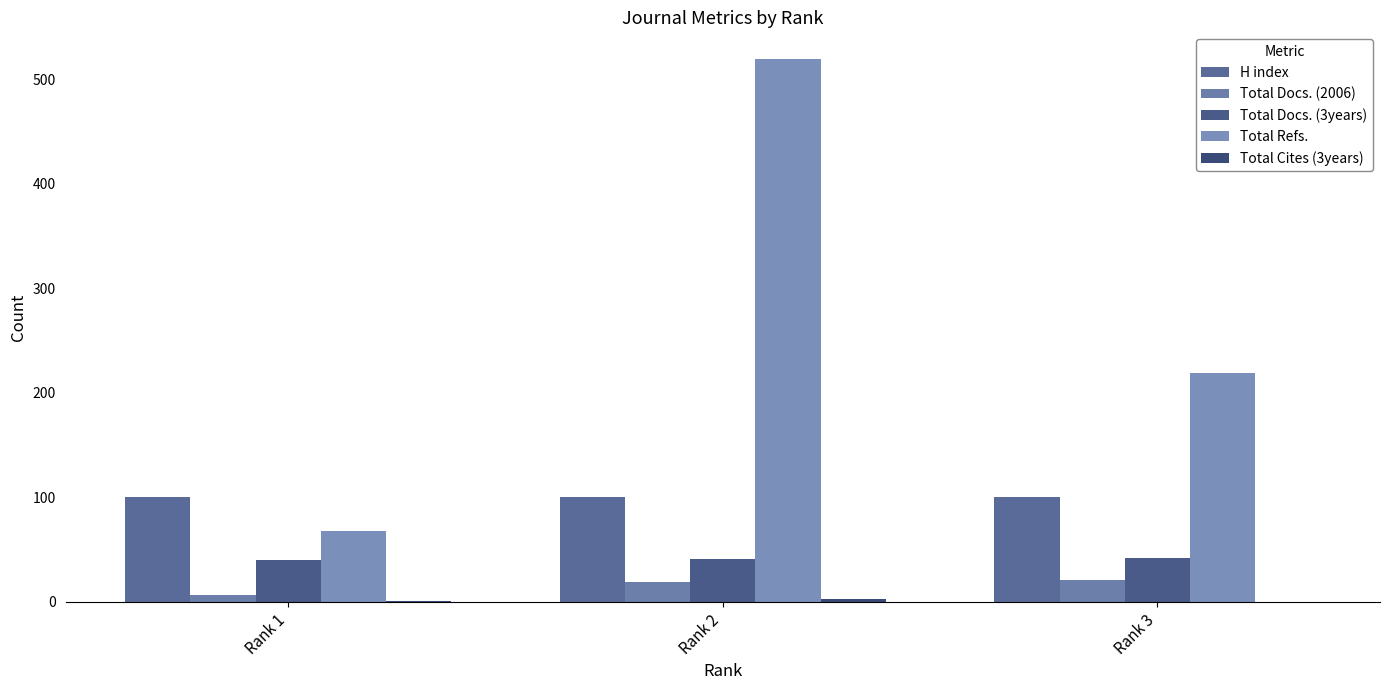

Reading right to left, extract all data points from this chart.

H index: Rank 3=100	Rank 2=100	Rank 1=100
Total Docs. (2006): Rank 3=21	Rank 2=19	Rank 1=7
Total Docs. (3years): Rank 3=42	Rank 2=41	Rank 1=40
Total Refs.: Rank 3=219	Rank 2=519	Rank 1=68
Total Cites (3years): Rank 3=0	Rank 2=3	Rank 1=1